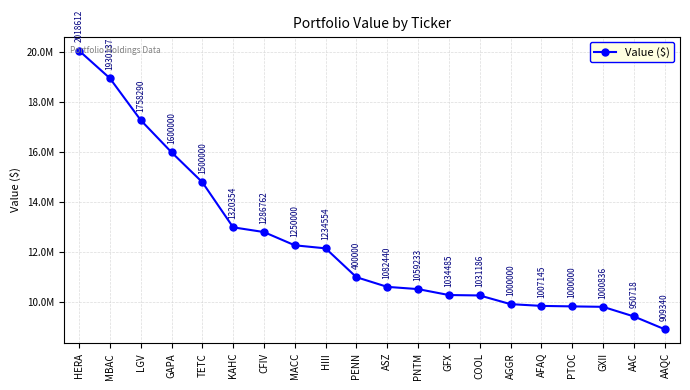

Does the chart have visible grid lines?

Yes